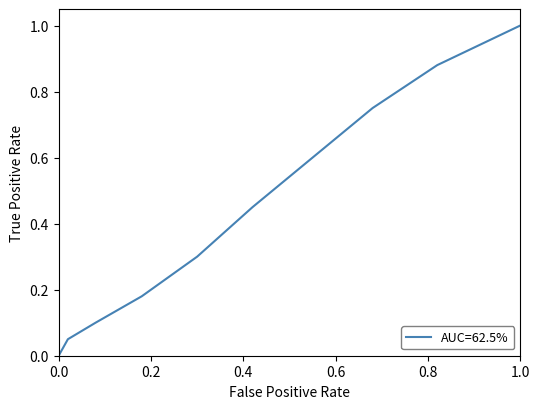

What is the maximum value shown in the chart?

1.0